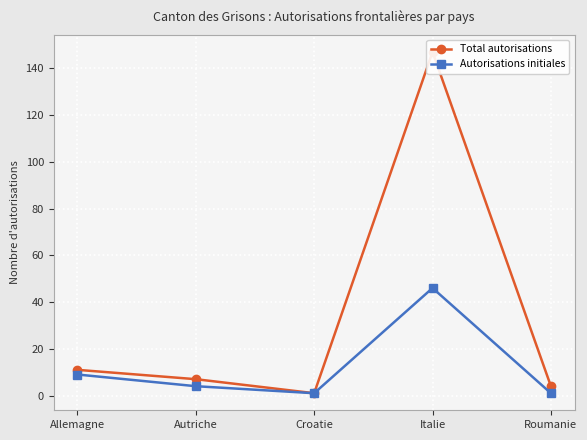

What is the sum of the Autorisations initiales values at Croatie and Autriche?

5